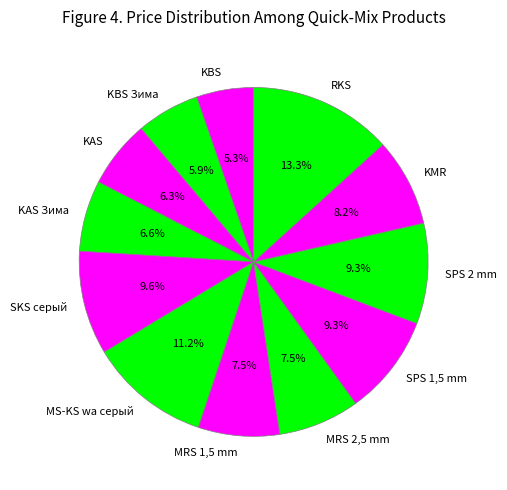

Count the number of slices in the pie.

12